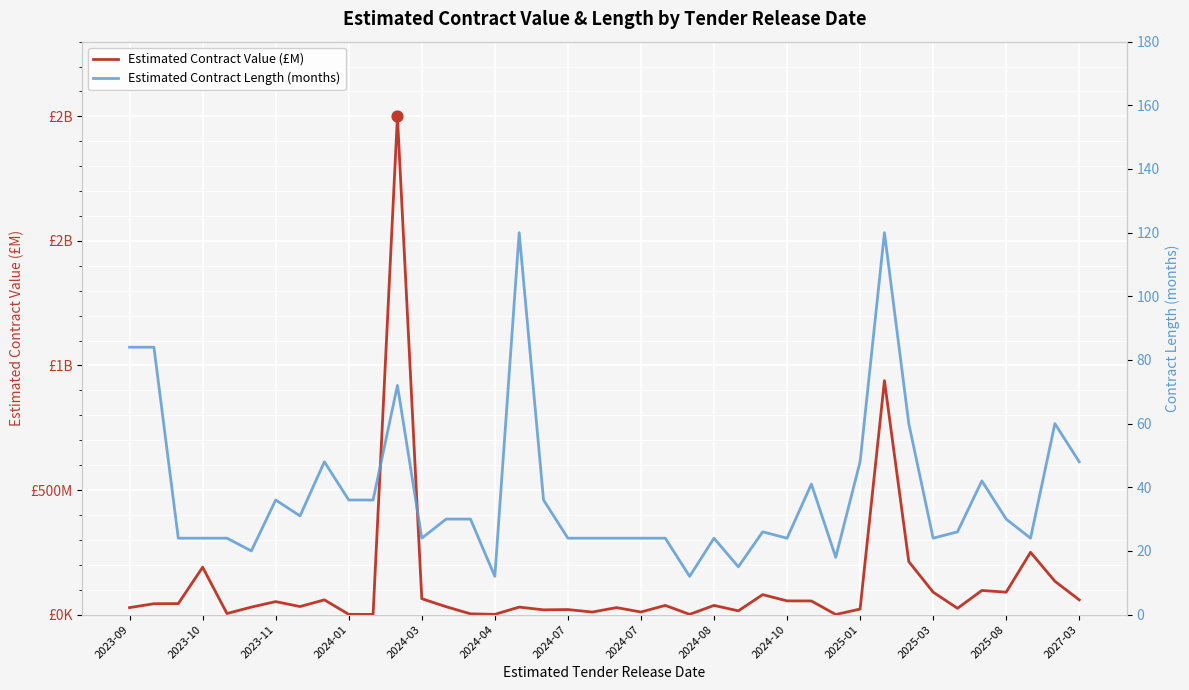

Is the value of Estimated Contract Length (months) at 14 greater than the value of Estimated Contract Value (£M) at 19?

Yes